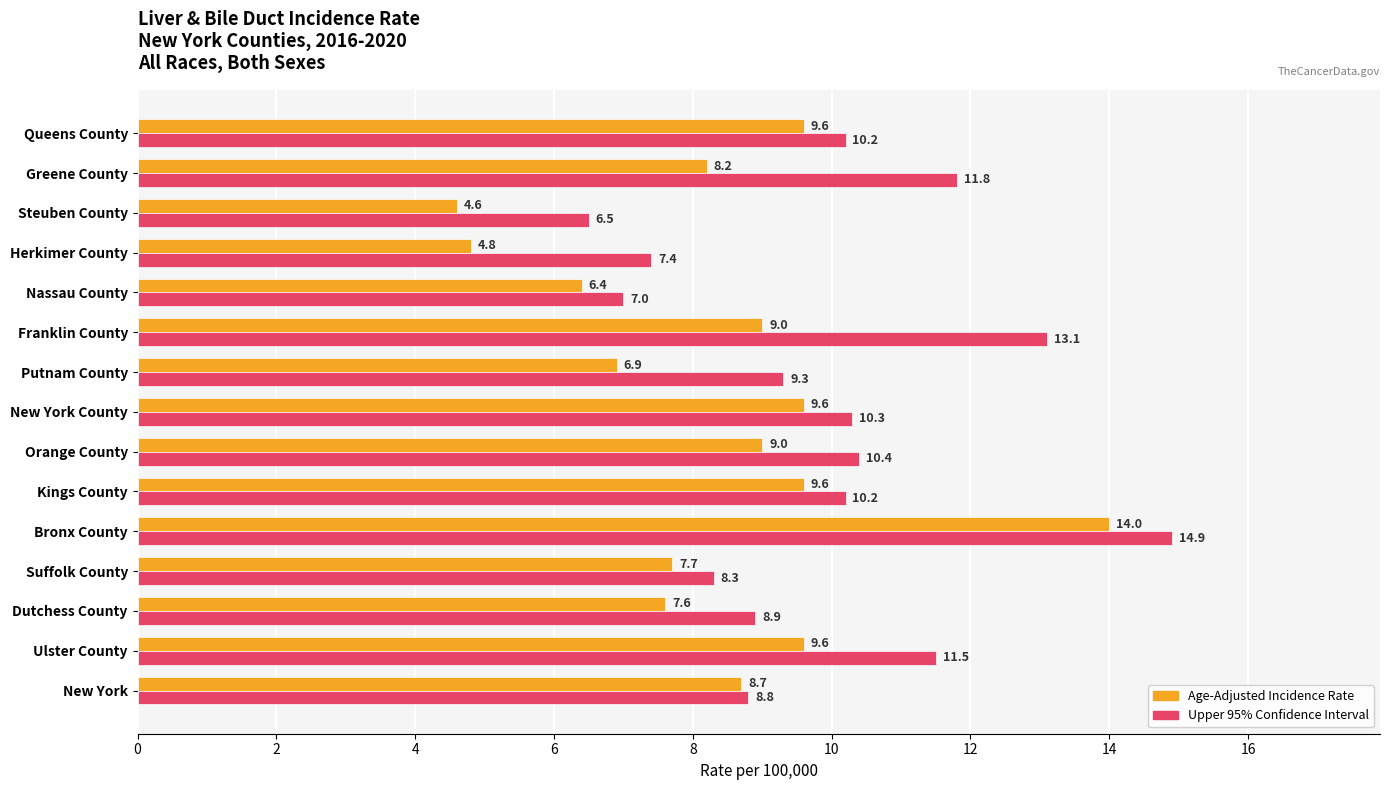

What is the total value across all series at Putnam County?

16.2